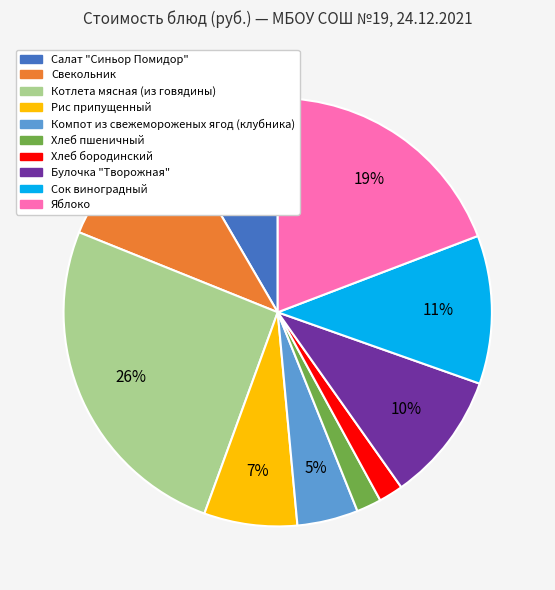

Count the number of slices in the pie.

10